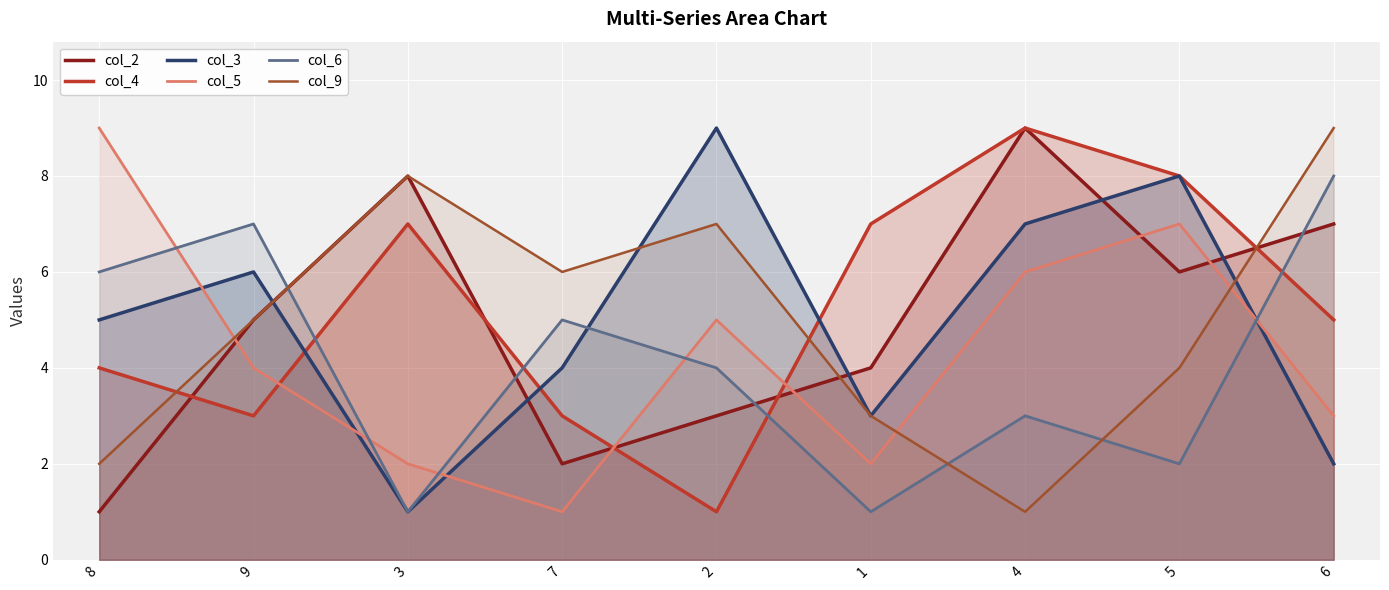

What is the difference between the col_6 values at 3 and 6?

7